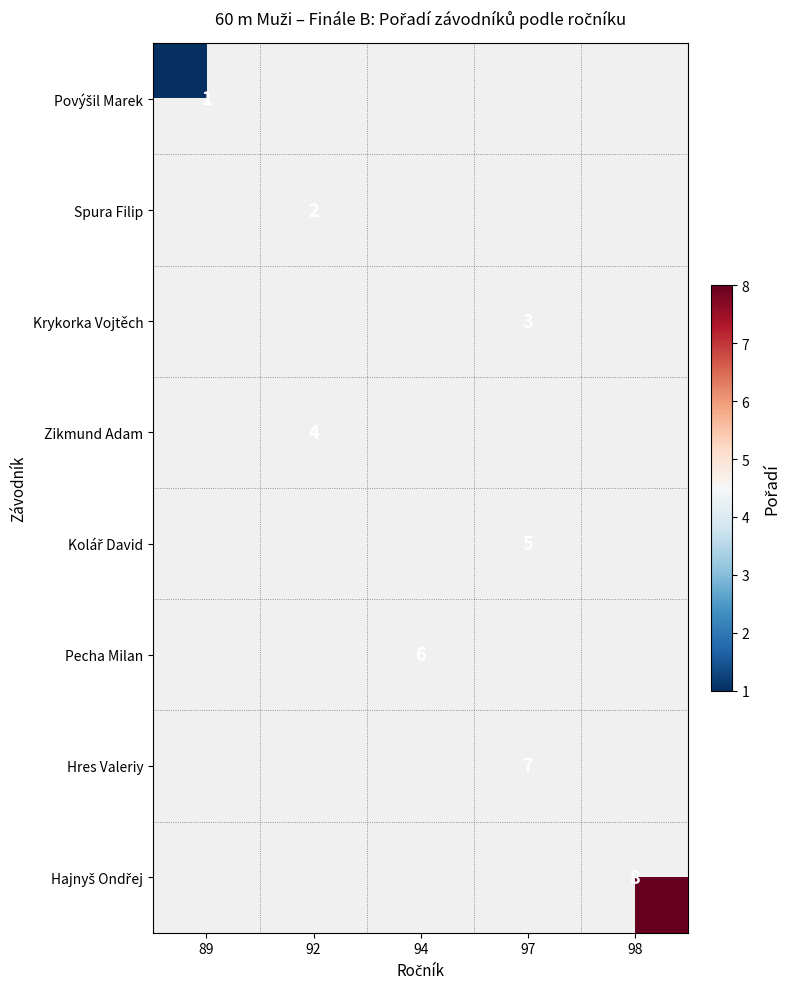

What is the approximate value of Hajnyš Ondřej at 98?

8.0